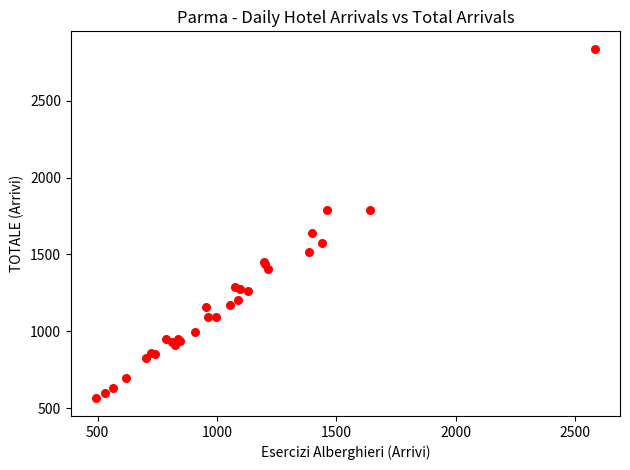

What Y value in the scatter plot is closest to 1700?

1641